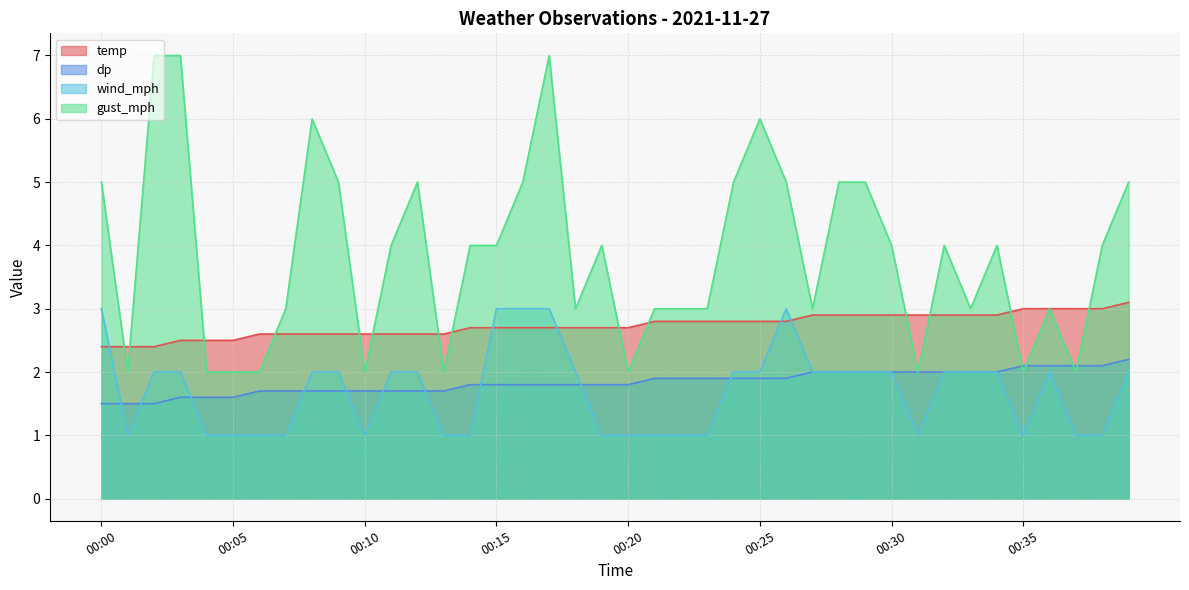

How many temp values are between 2 and 3?

39